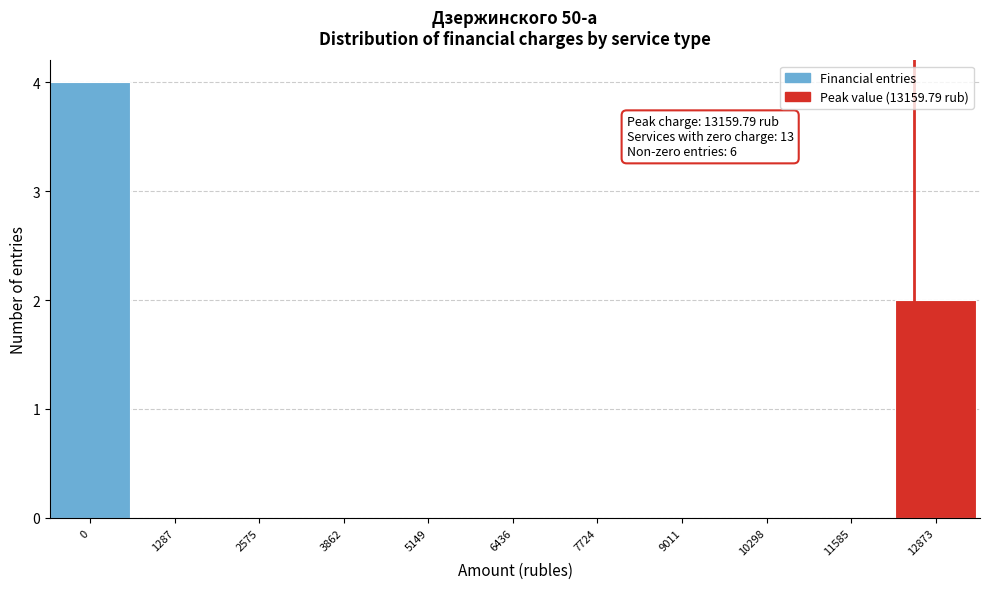

Reading left to right, list all the values displayed in this chart.

0=4	1287=0	2575=0	3862=0	5149=0	6436=0	7724=0	9011=0	10298=0	11585=0	12873=2